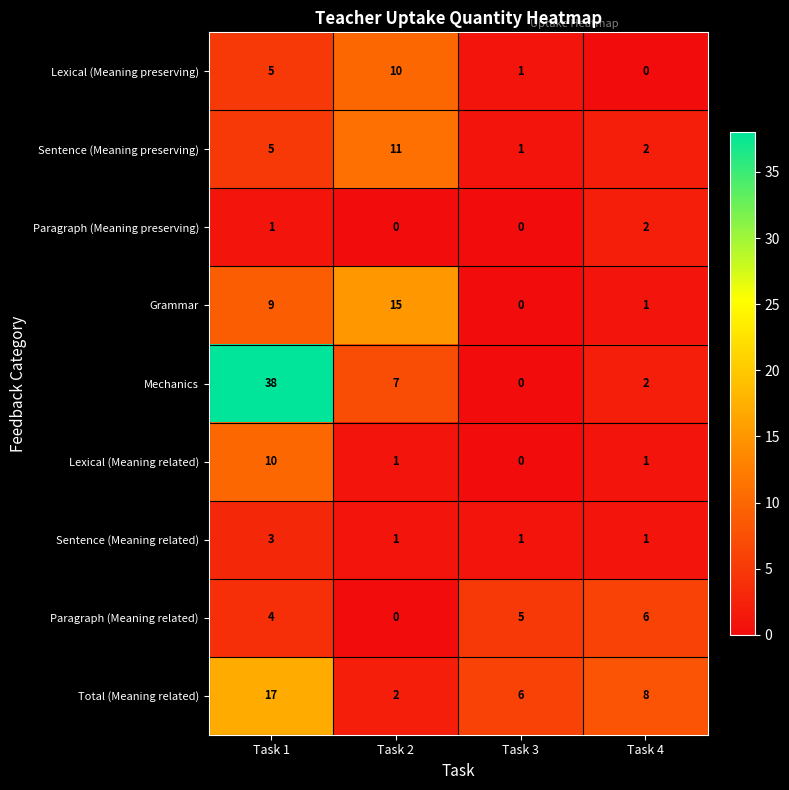

Count the Total (Meaning related) values in the range 6 to 17.

3